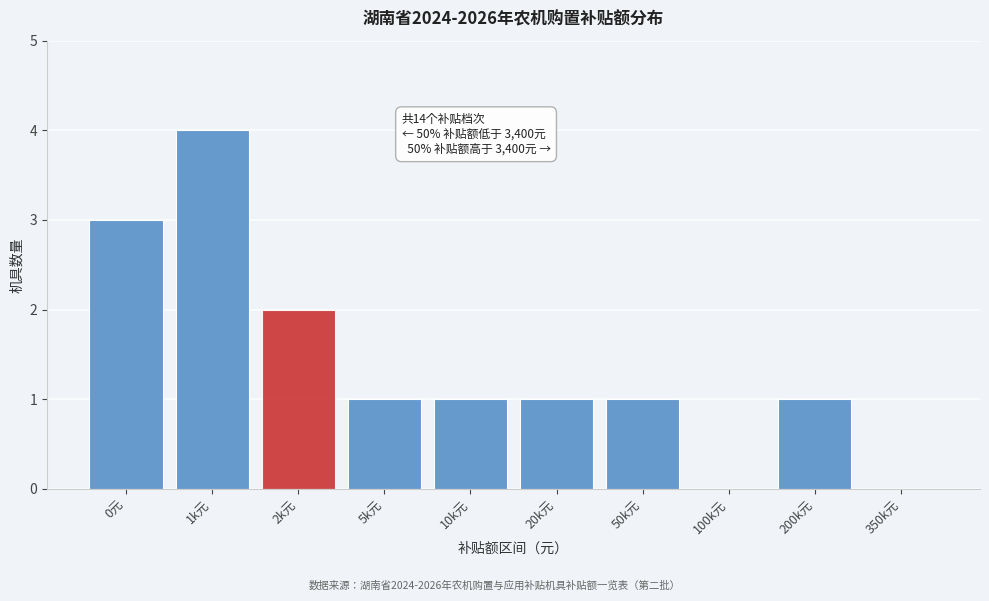

Reading left to right, list all the values displayed in this chart.

0元=3	1k元=4	2k元=2	5k元=1	10k元=1	20k元=1	50k元=1	100k元=0	200k元=1	350k元=0